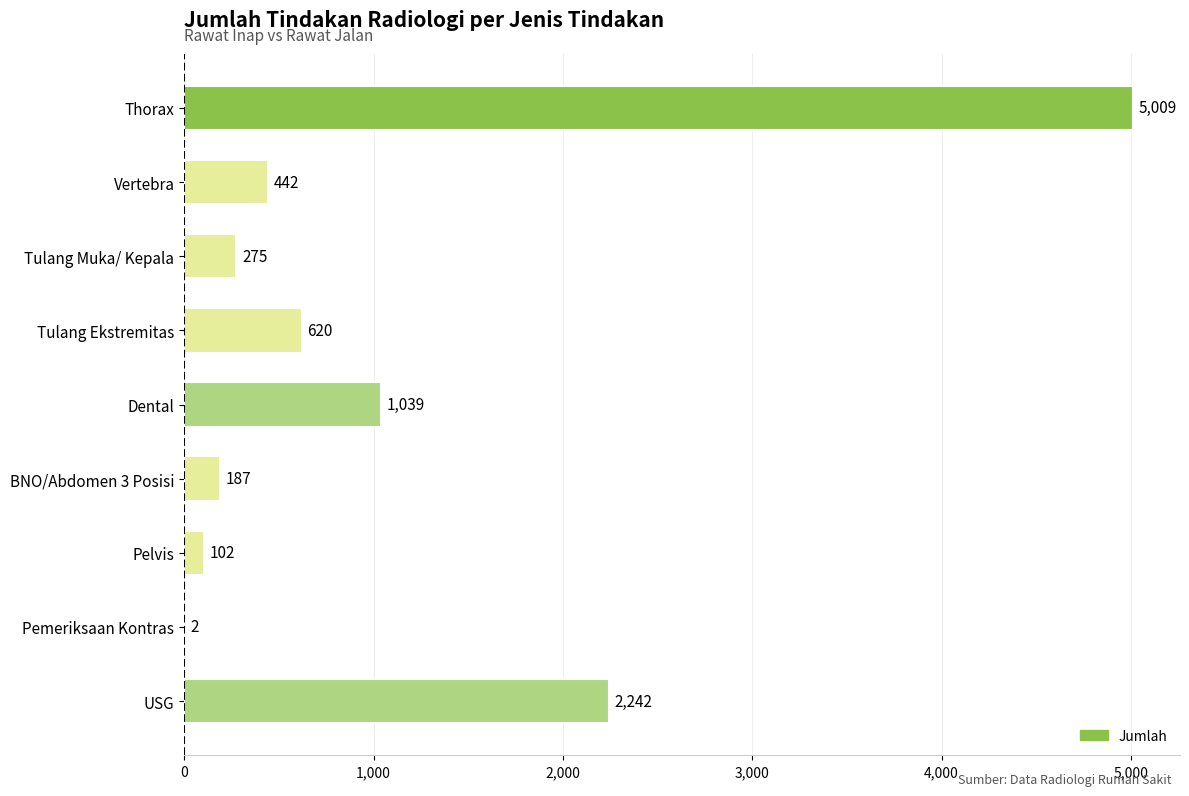

The value at Tulang Ekstremitas is 948. True or false?

False